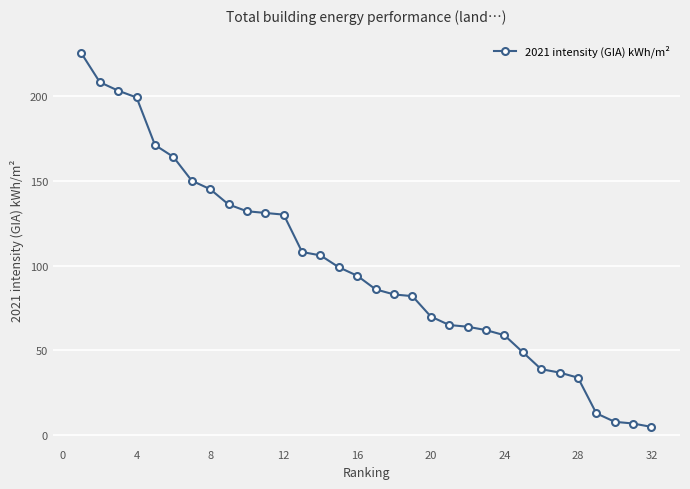

What is the average value?

99